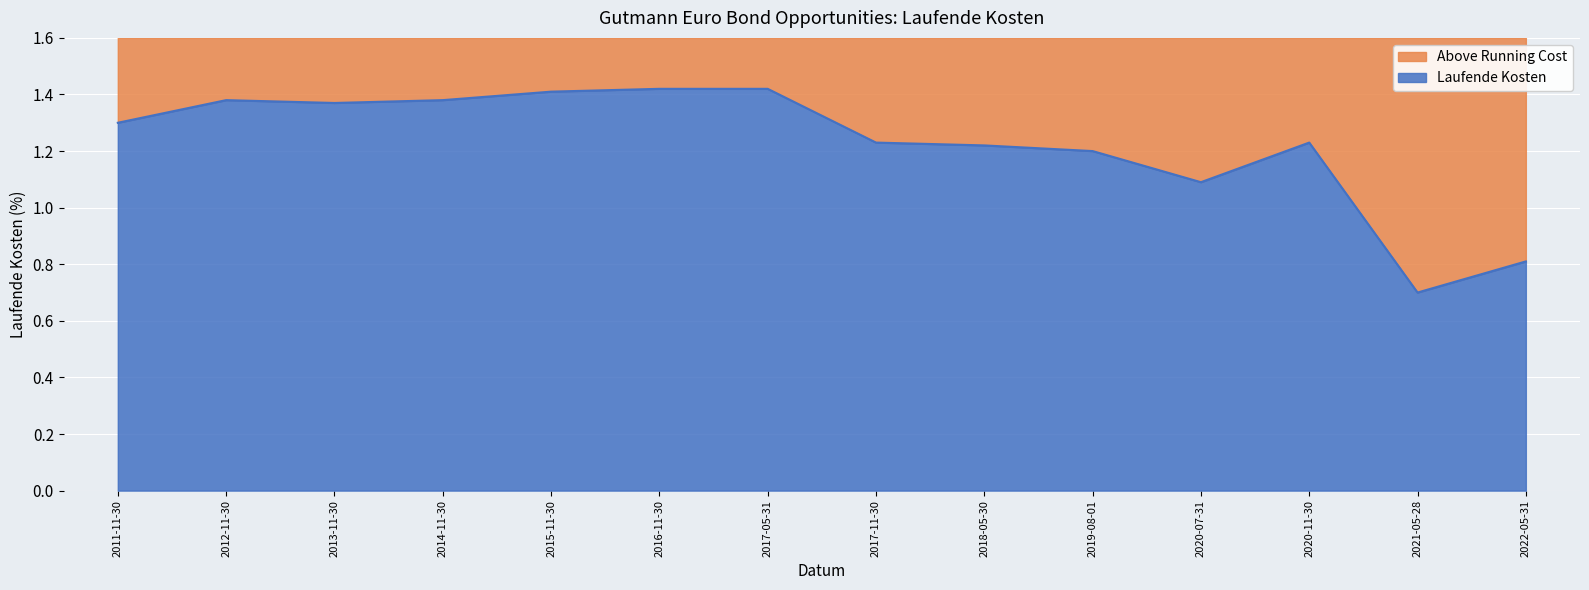

The value of Laufende Kosten at 2013-11-30 is 0.9. True or false?

False